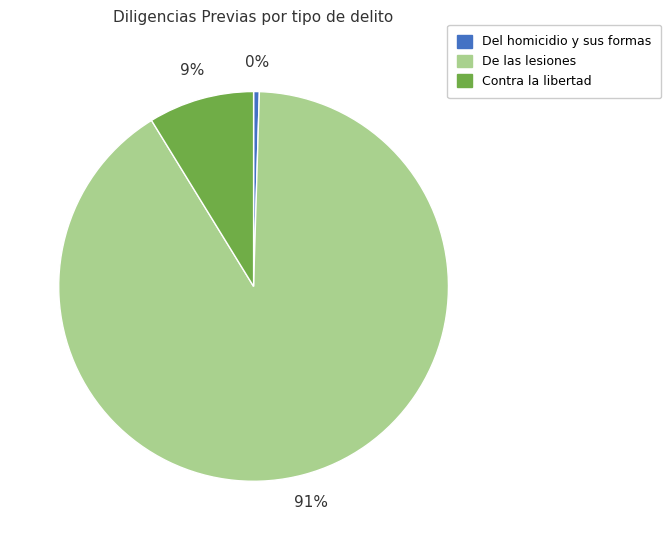

Rank the categories by value from highest to lowest.

De las lesiones, Contra la libertad, Del homicidio y sus formas